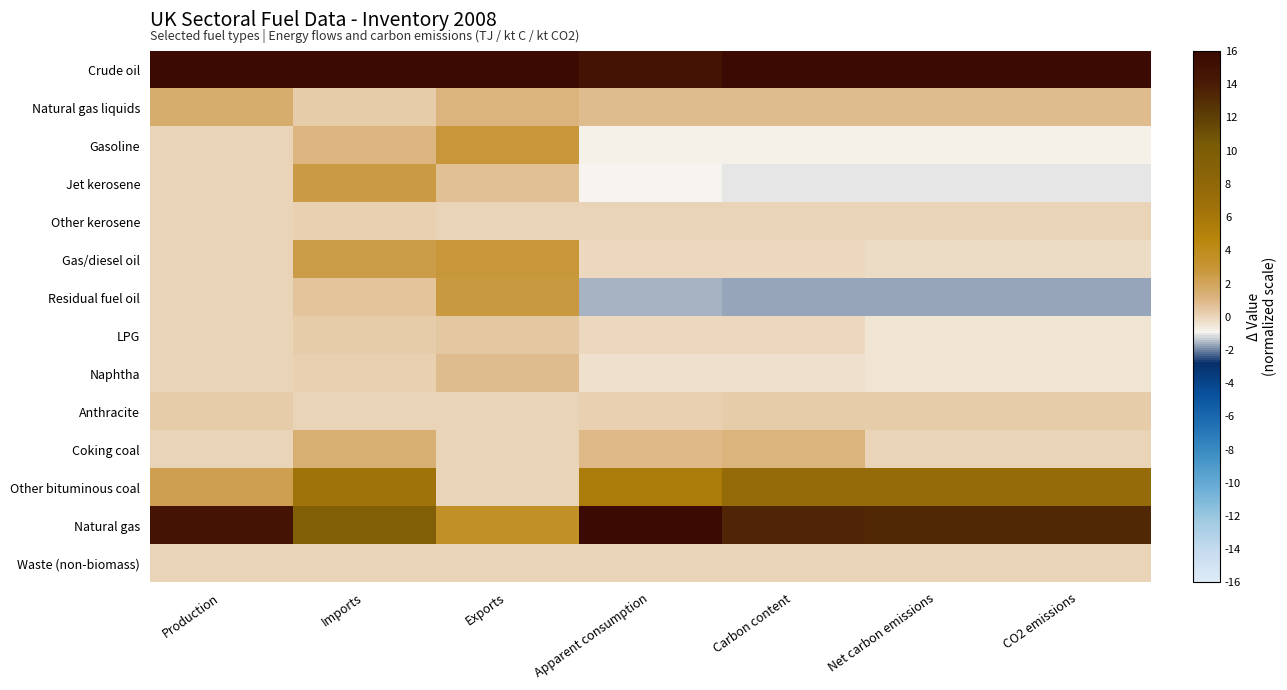

Reading left to right, what are all the values shown in this chart?

Crude oil: Production=16.0	Imports=16.0	Exports=16.0	Apparent consumption=14.8	Carbon content=16.0	Net carbon emissions=16.0	CO2 emissions=16.0
Natural gas liquids: Production=1.6	Imports=0.3	Exports=1.1	Apparent consumption=0.8	Carbon content=0.8	Net carbon emissions=0.8	CO2 emissions=0.8
Gasoline: Production=0.0	Imports=1.1	Exports=2.8	Apparent consumption=-0.8	Carbon content=-0.8	Net carbon emissions=-0.8	CO2 emissions=-0.8
Jet kerosene: Production=0.0	Imports=2.5	Exports=0.7	Apparent consumption=-1.0	Carbon content=-1.0	Net carbon emissions=-1.0	CO2 emissions=-1.0
Other kerosene: Production=0.0	Imports=0.2	Exports=0.1	Apparent consumption=0.1	Carbon content=0.1	Net carbon emissions=0.1	CO2 emissions=0.1
Gas/diesel oil: Production=0.0	Imports=2.4	Exports=2.8	Apparent consumption=-0.1	Carbon content=-0.1	Net carbon emissions=-0.1	CO2 emissions=-0.1
Residual fuel oil: Production=0.0	Imports=0.6	Exports=2.7	Apparent consumption=-1.5	Carbon content=-1.7	Net carbon emissions=-1.7	CO2 emissions=-1.7
LPG: Production=0.0	Imports=0.3	Exports=0.4	Apparent consumption=-0.0	Carbon content=-0.0	Net carbon emissions=-0.5	CO2 emissions=-0.5
Naphtha: Production=0.0	Imports=0.2	Exports=0.8	Apparent consumption=-0.3	Carbon content=-0.3	Net carbon emissions=-0.4	CO2 emissions=-0.4
Anthracite: Production=0.3	Imports=0.0	Exports=0.0	Apparent consumption=0.2	Carbon content=0.3	Net carbon emissions=0.3	CO2 emissions=0.3
Coking coal: Production=0.1	Imports=1.4	Exports=0.0	Apparent consumption=1.0	Carbon content=1.2	Net carbon emissions=0.1	CO2 emissions=0.1
Other bituminous coal: Production=2.3	Imports=6.6	Exports=0.1	Apparent consumption=5.5	Carbon content=7.5	Net carbon emissions=7.5	CO2 emissions=7.5
Natural gas: Production=14.8	Imports=9.5	Exports=3.5	Apparent consumption=16.0	Carbon content=13.4	Net carbon emissions=13.3	CO2 emissions=13.3
Waste (non-biomass): Production=0.1	Imports=0.0	Exports=0.0	Apparent consumption=0.1	Carbon content=0.1	Net carbon emissions=0.1	CO2 emissions=0.1